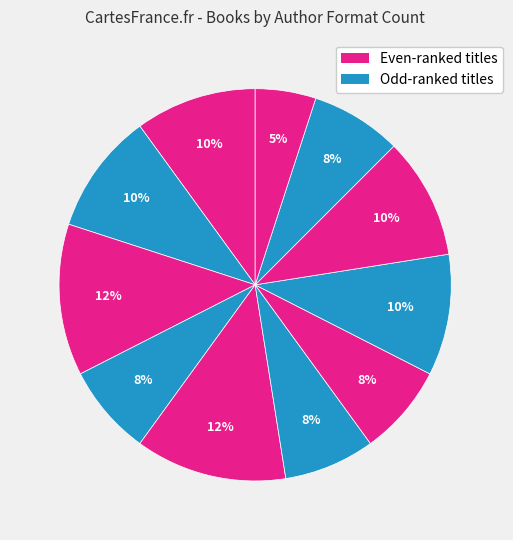

How many segments does this pie chart have?

11